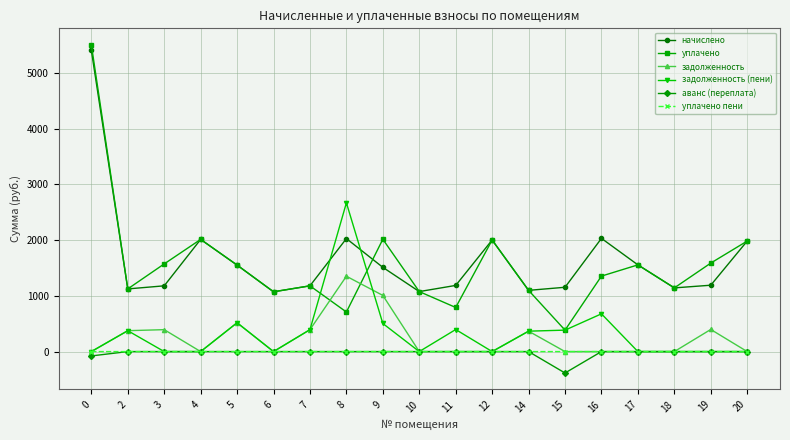

What is the approximate value of начислено at 5?

1552.2